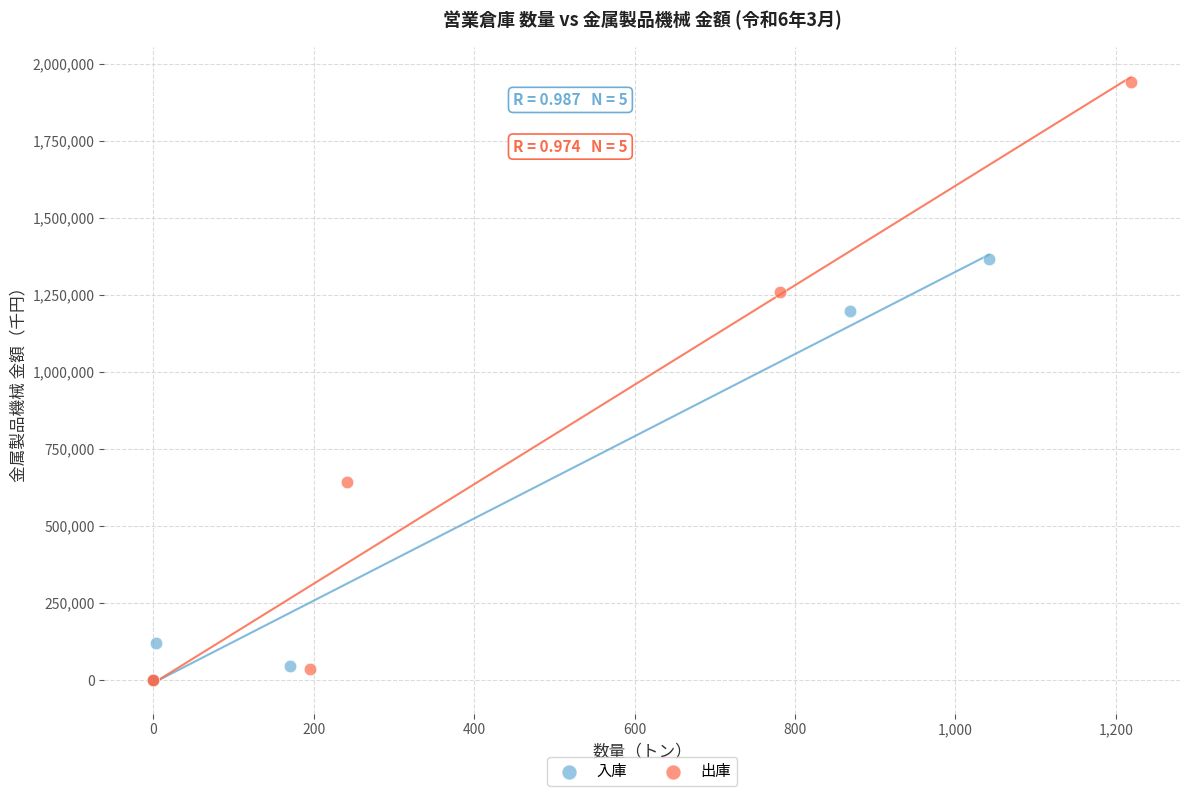

Which series has the widest spread of Y values?

出庫